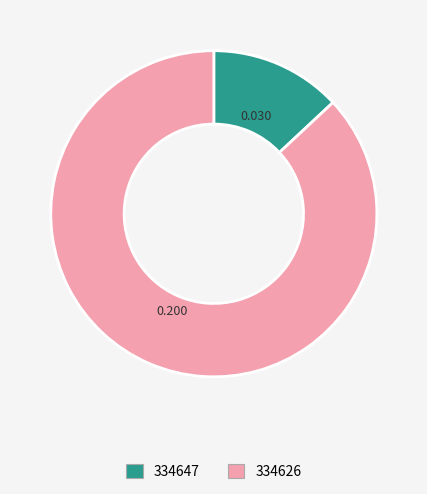

Is 334626 the majority of the pie?

Yes